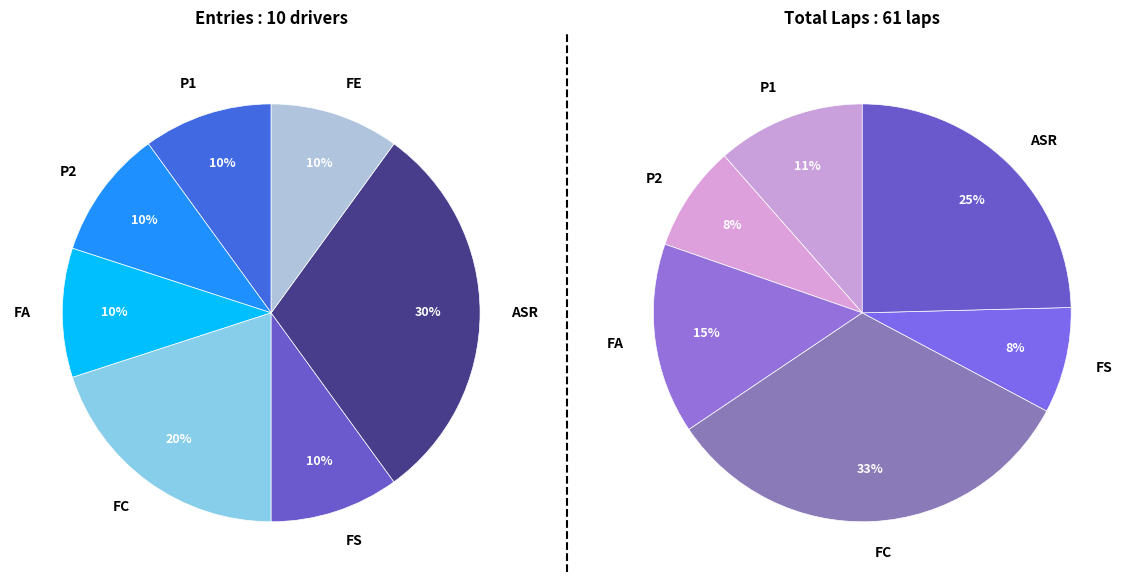

What percentage do FS and FC together represent?

30.0%